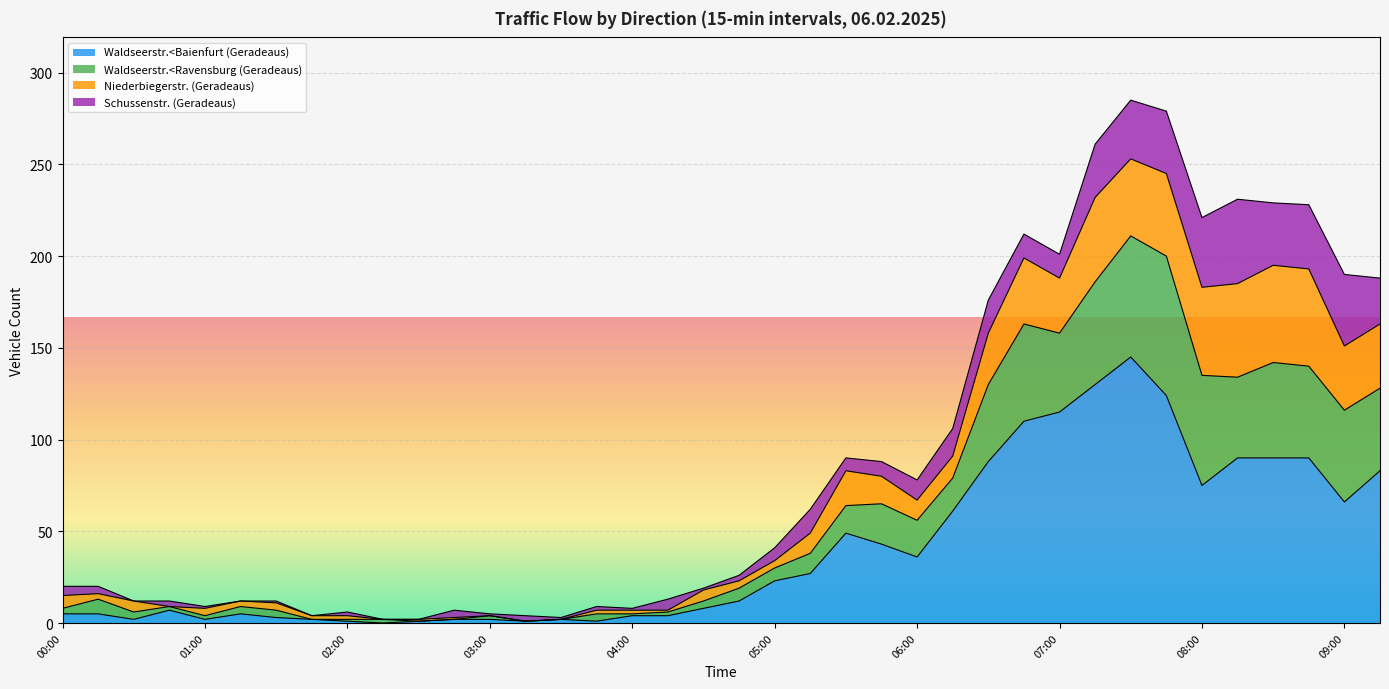

What is the approximate value of Waldseerstr.<Baienfurt (Geradeaus) at 09:00?

66